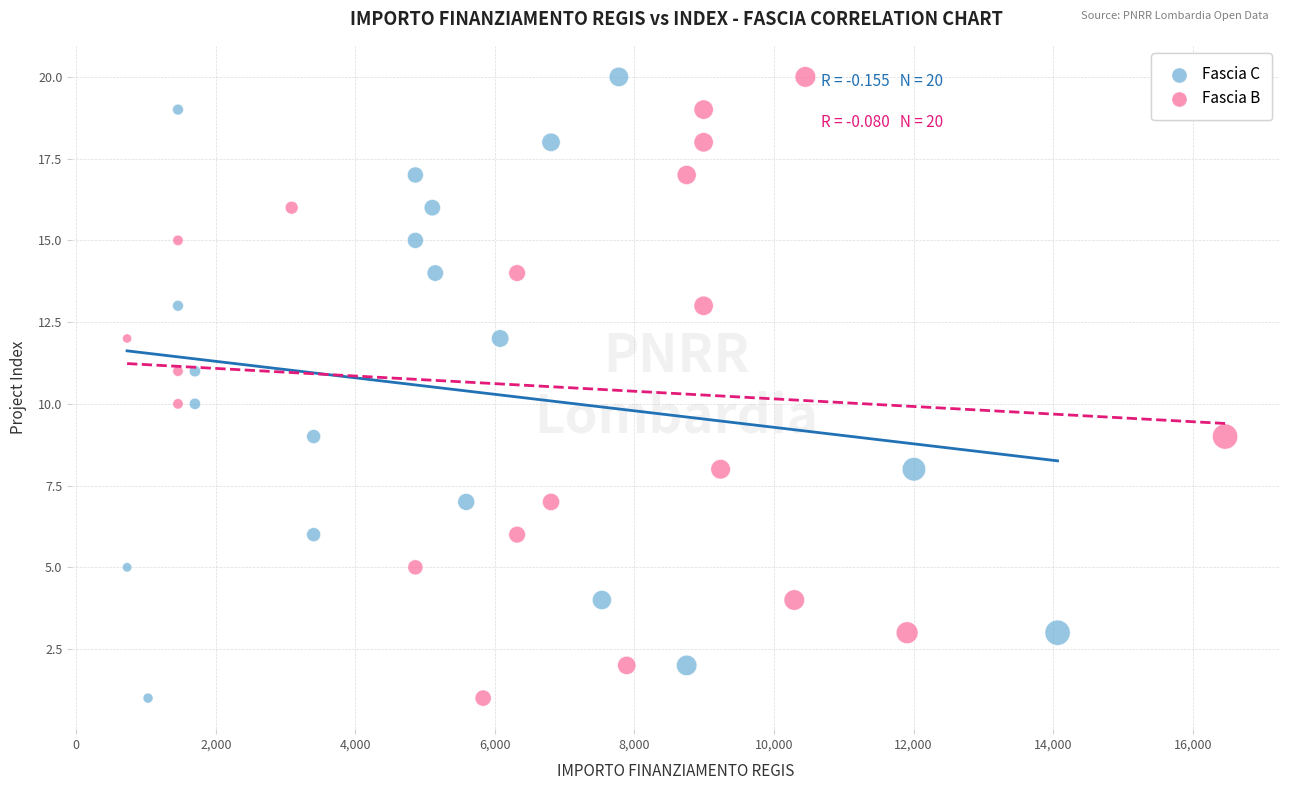

What are all the series names shown in the legend?

Fascia C, Fascia B